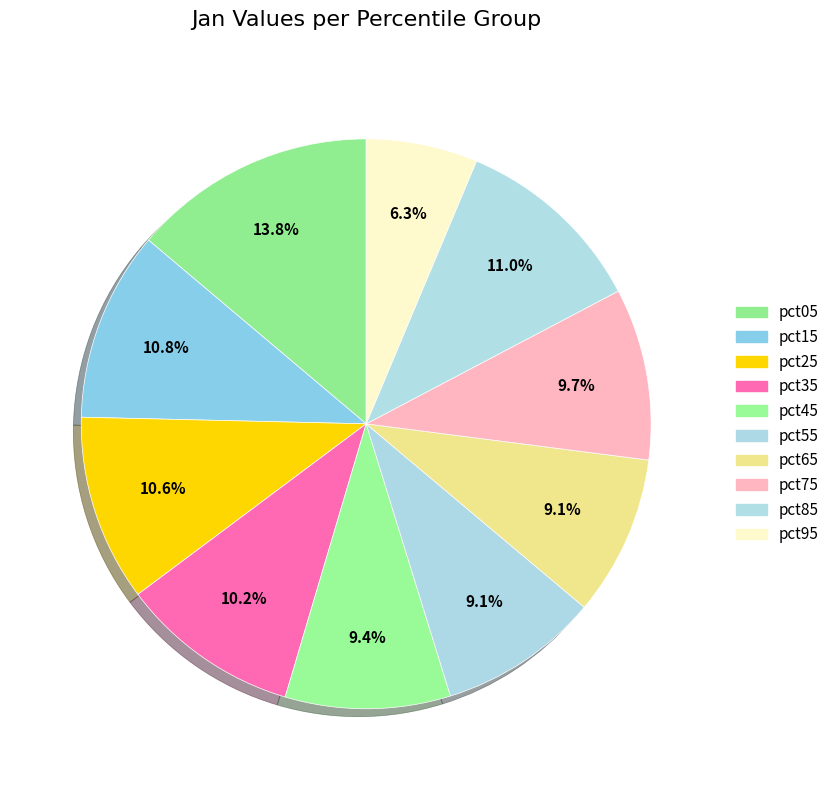

How many segments does this pie chart have?

10